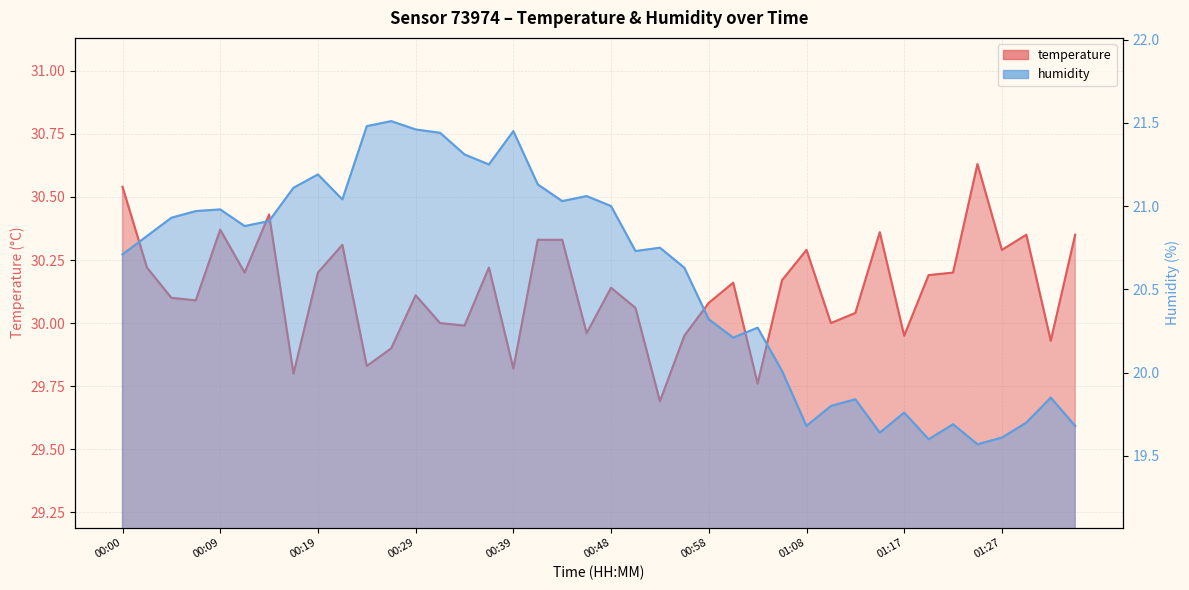

True or false: humidity has more than 1 points higher than both neighbors.

True